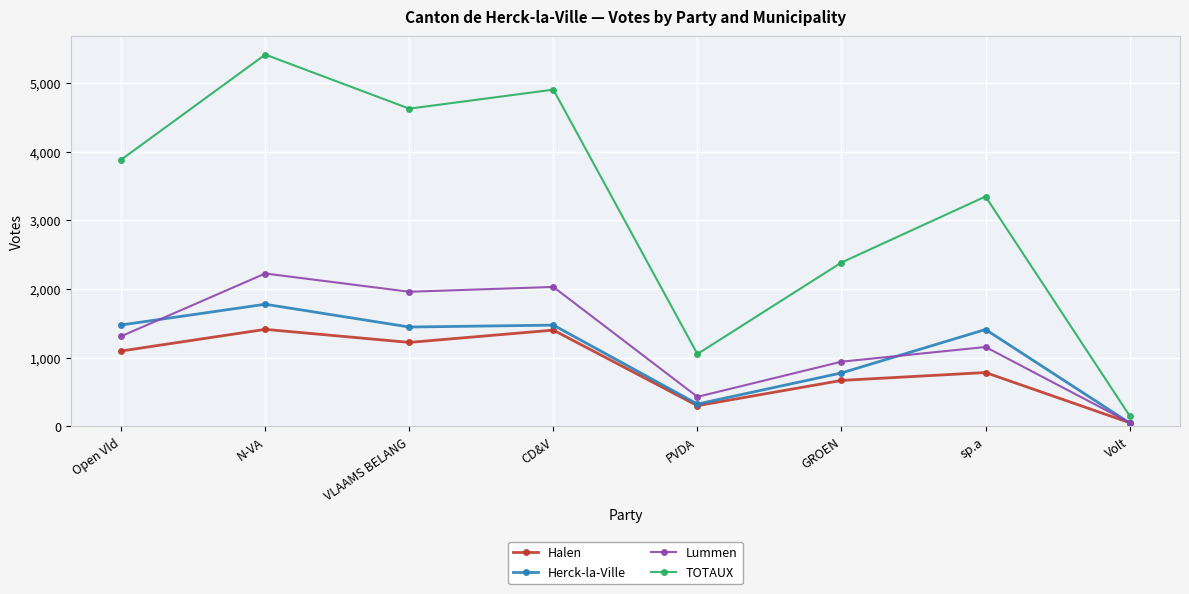

At which label is TOTAUX closest to 2785?

GROEN